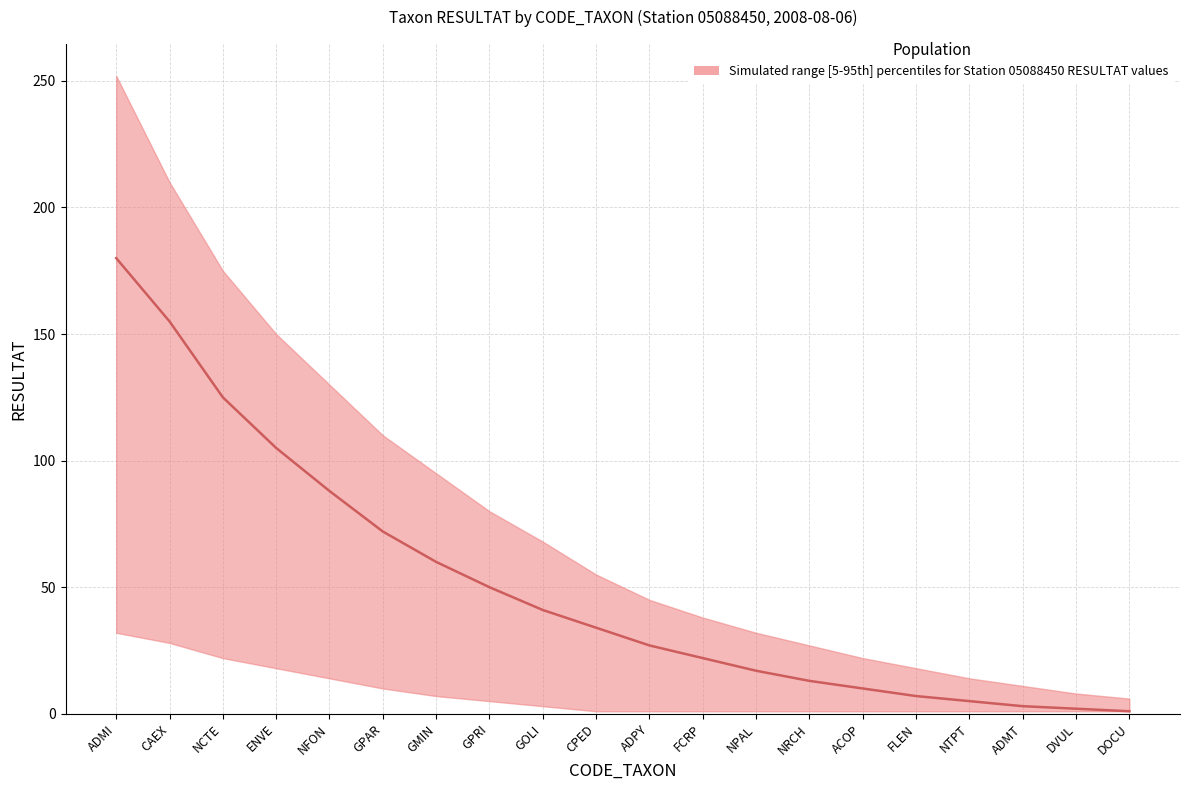

True or false: upper has a value of 55 at CPED.

True